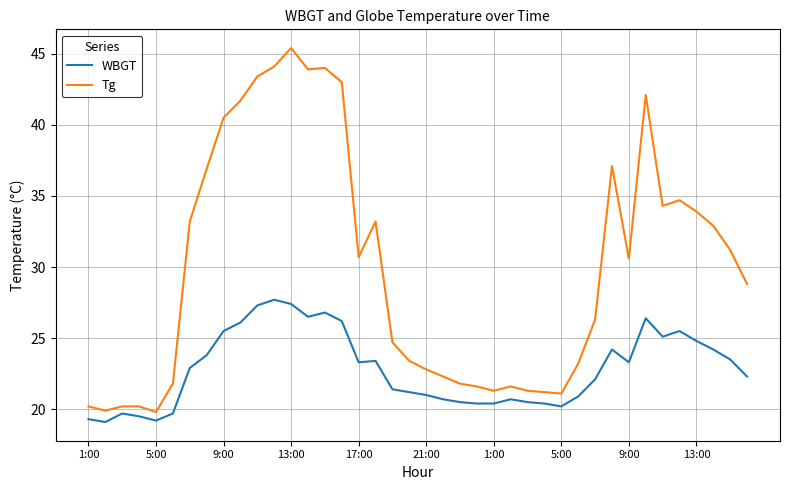

Which series has the largest range (max minus min)?

Tg